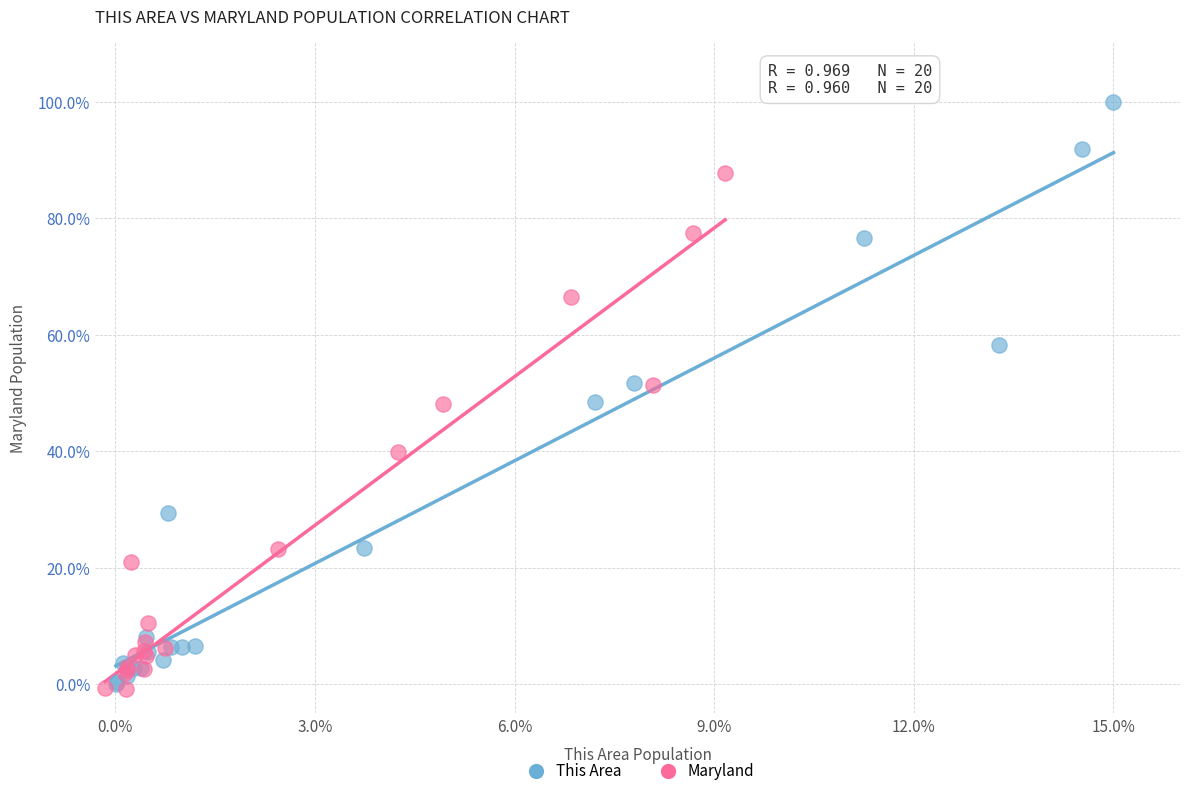

What are all the series names shown in the legend?

This Area, Maryland